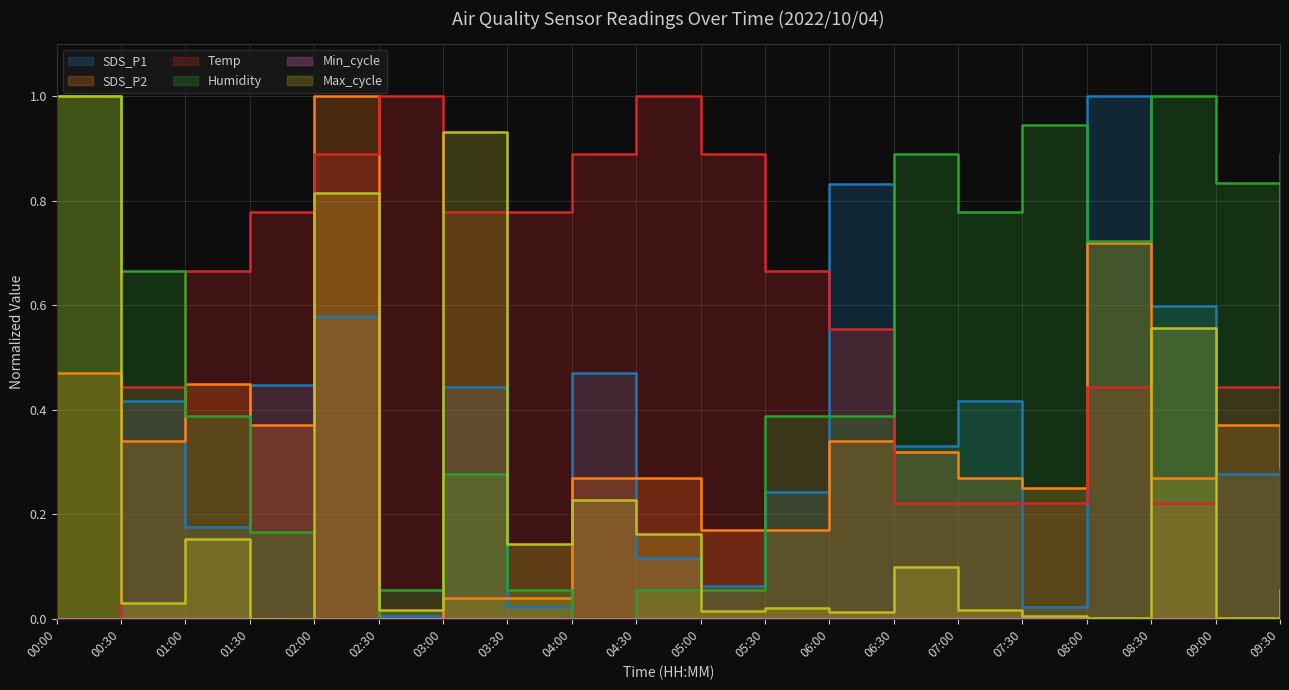

In SDS_P2, how many points are higher than both neighbors (excluding endpoints)?

5